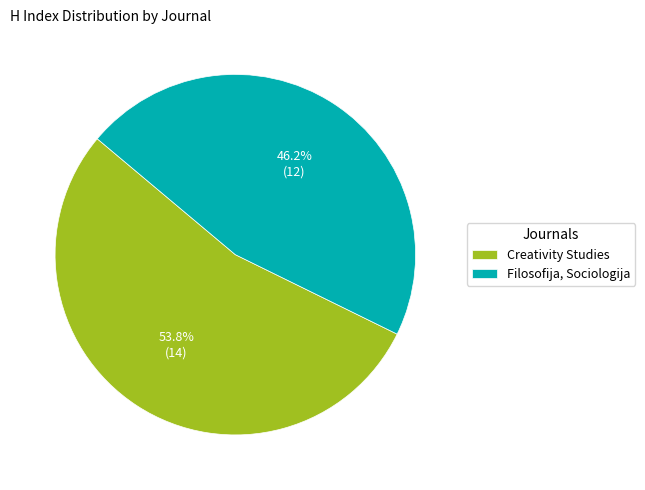

How many segments does this pie chart have?

2